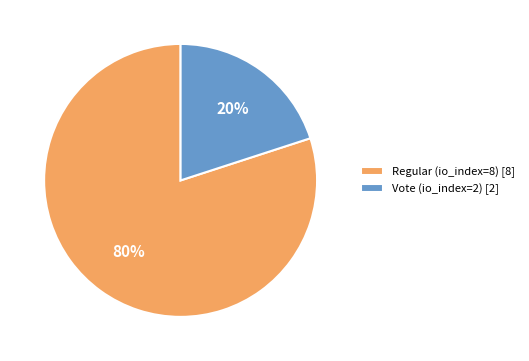

Which slice is the smallest?

Vote (io_index=2)